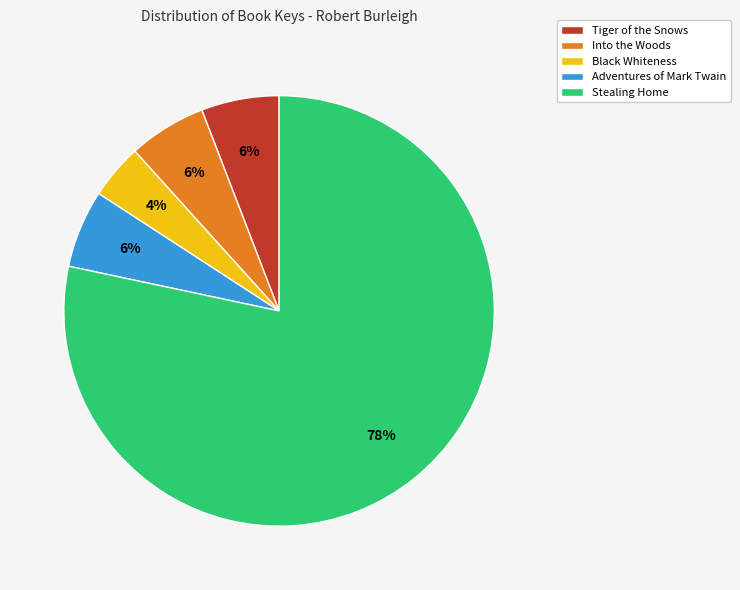

Which slice is the largest?

Stealing Home